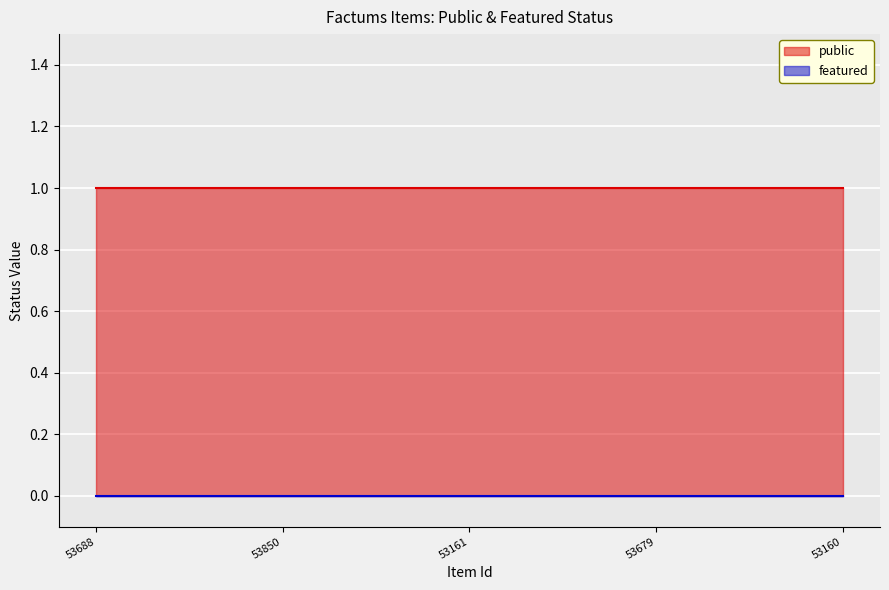

What position from the left is 53161?

3